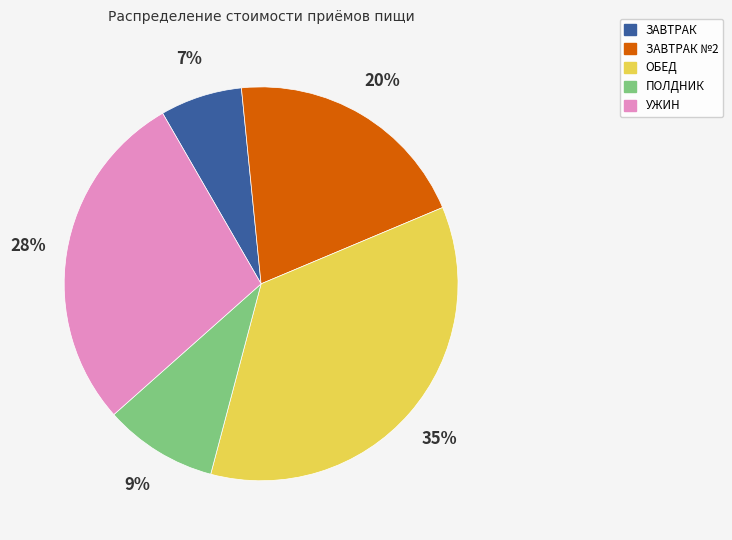

Do ПОЛДНИК and ЗАВТРАК №2 together represent more than half of the pie?

No